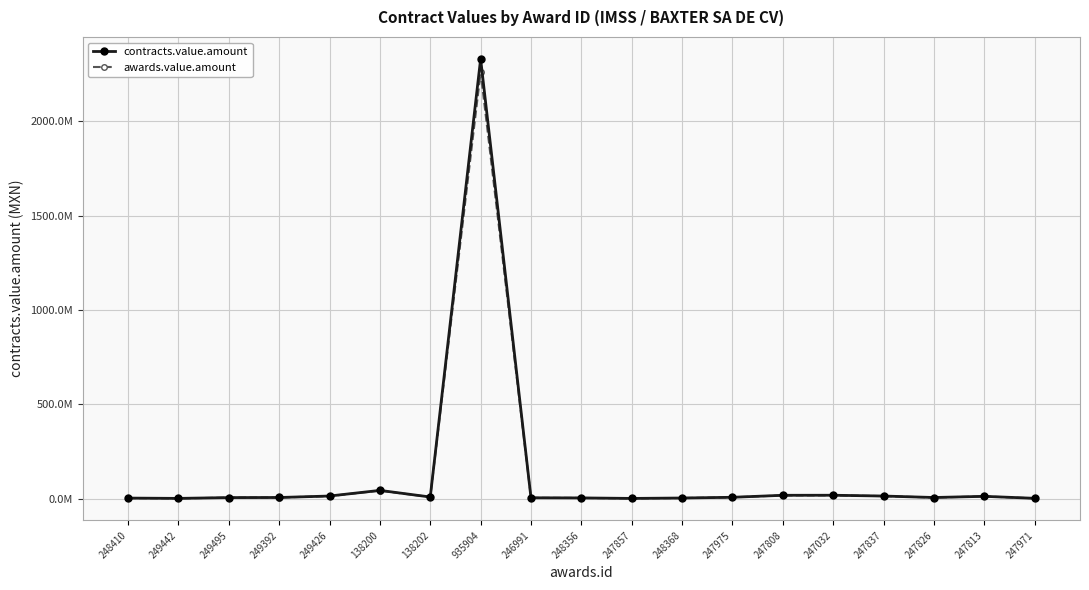

At which label does contracts.value.amount reach its peak?

935904